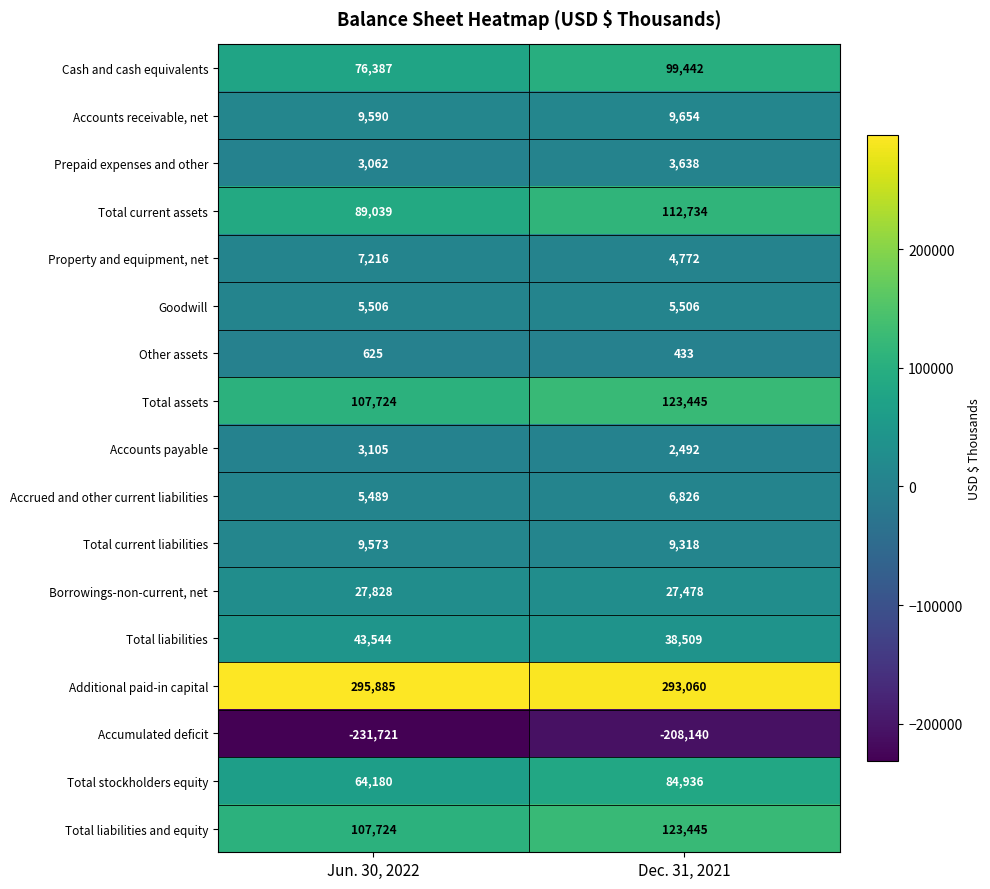

What is the total value across all series at Dec. 31, 2021?

737548